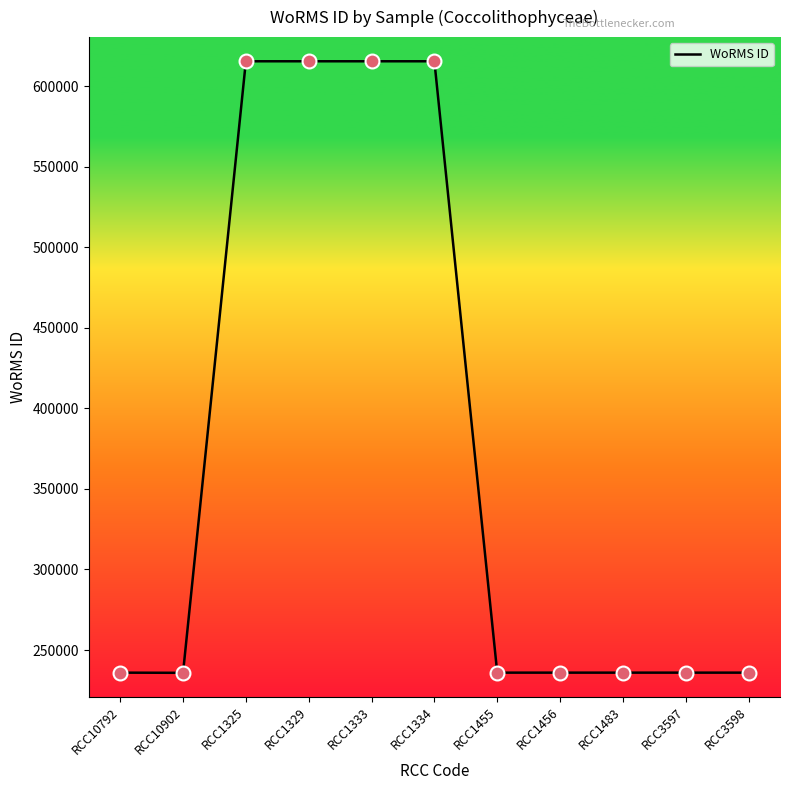

Approximately how many times larger is the value at RCC1325 compared to RCC1456?

2.6